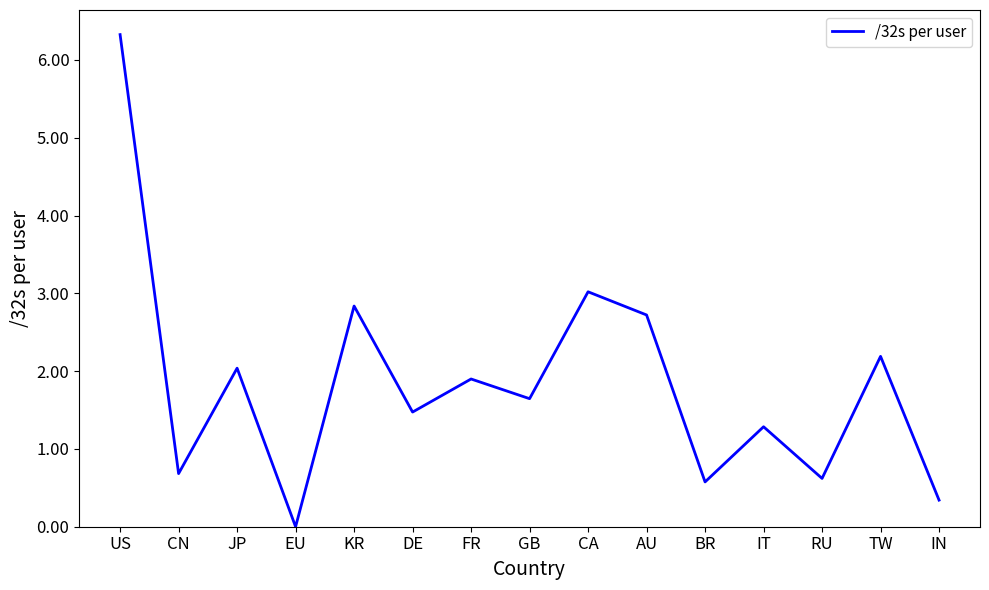

What is the change in value from JP to RU?

-1.4